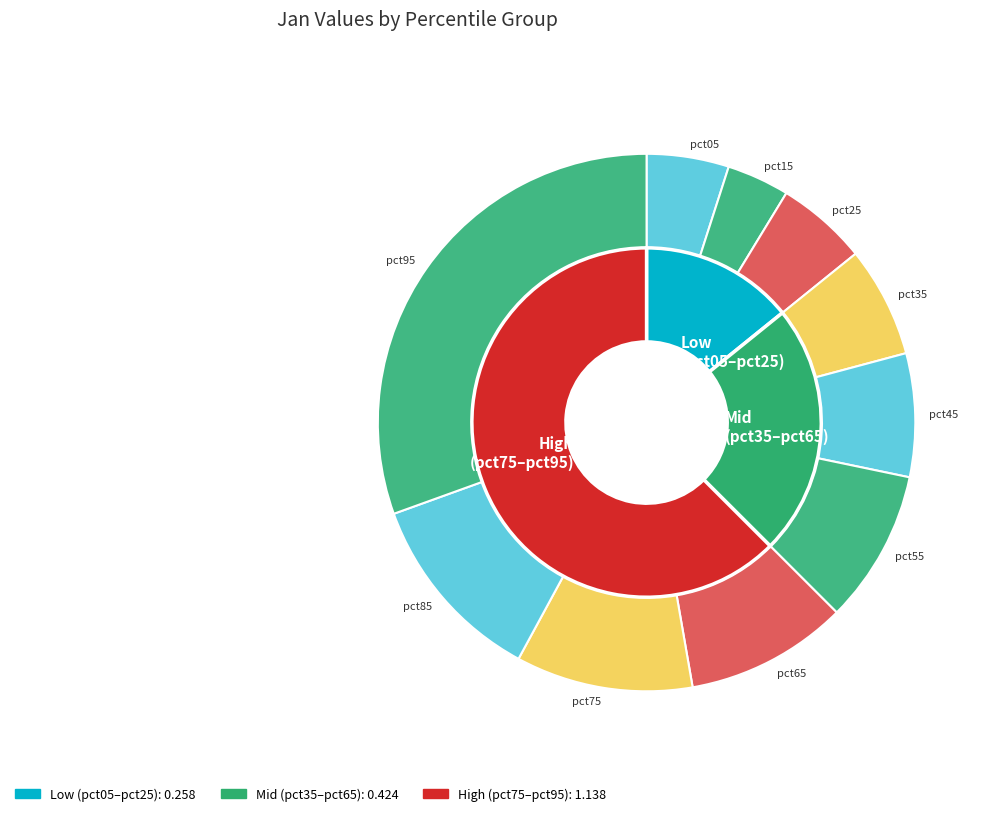

Is there a majority slice in this chart?

No